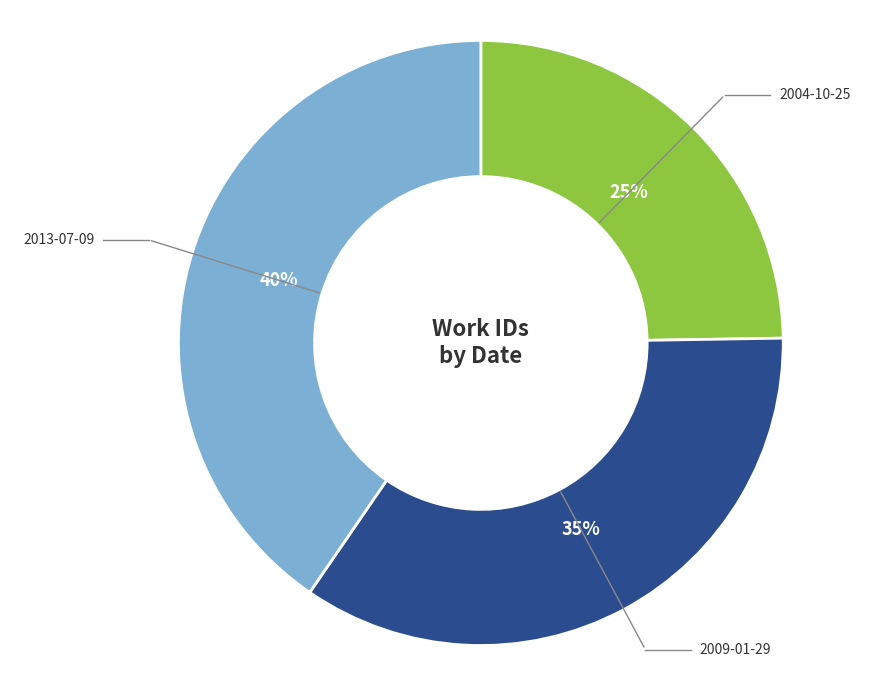

Which has a higher value, 2009-01-29 or 2013-07-09?

2013-07-09